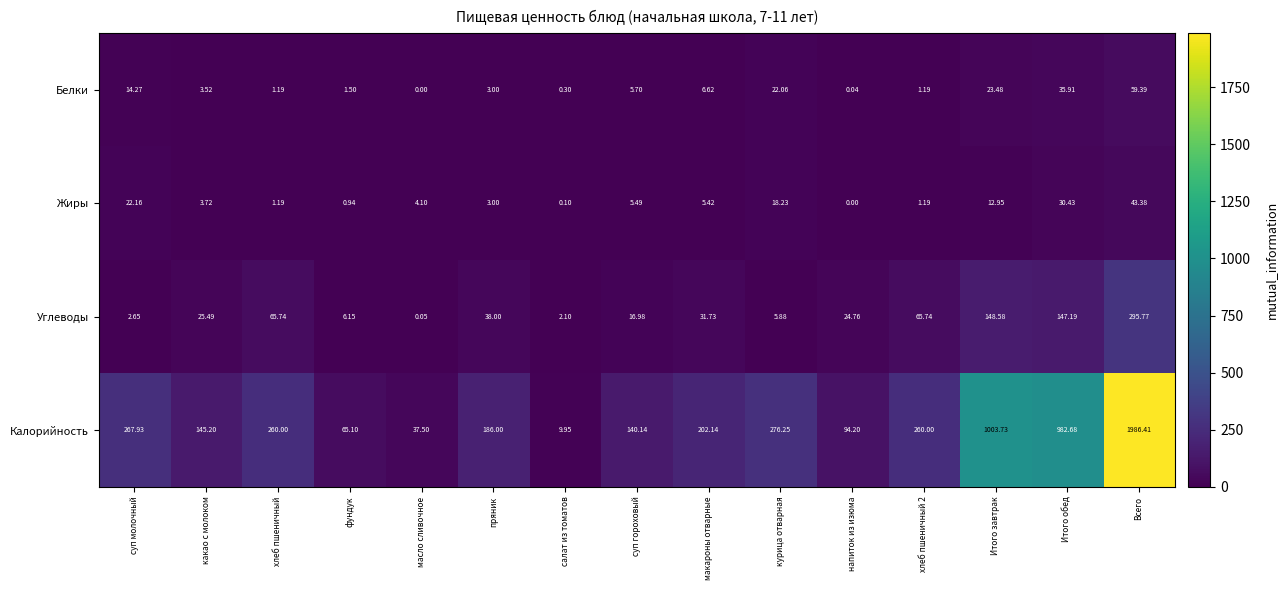

Which series changed the most between салат из томатов and Всего?

Калорийность